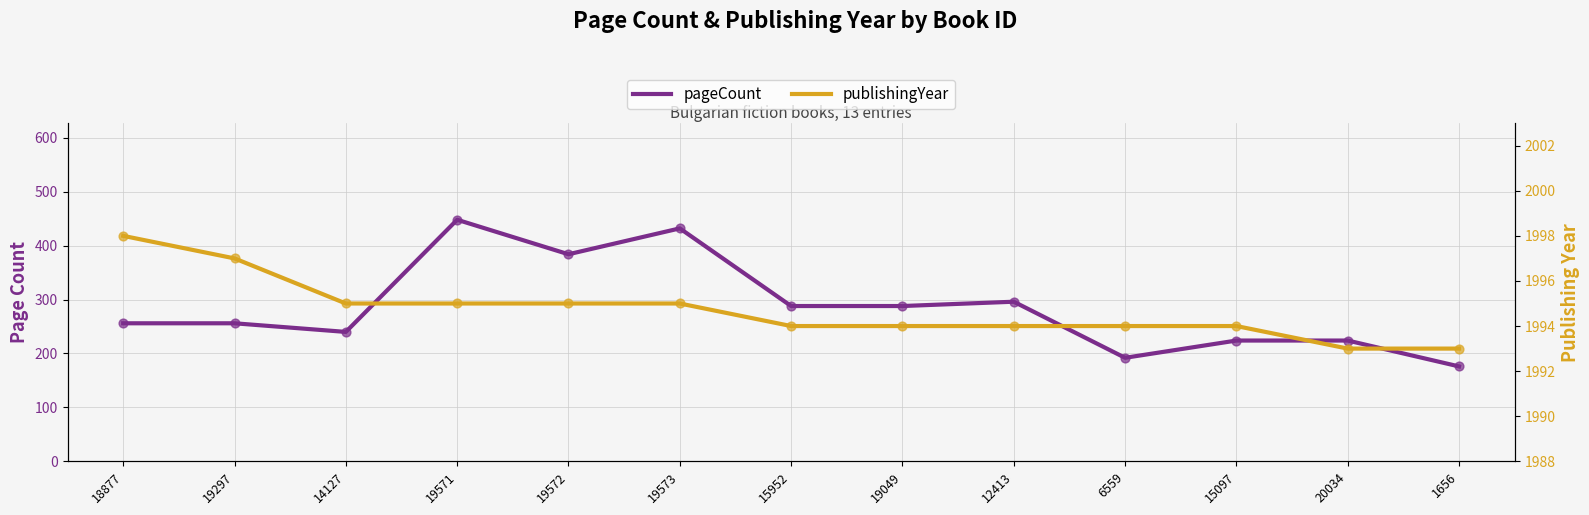

What is the total value across all series at 19297?

2253